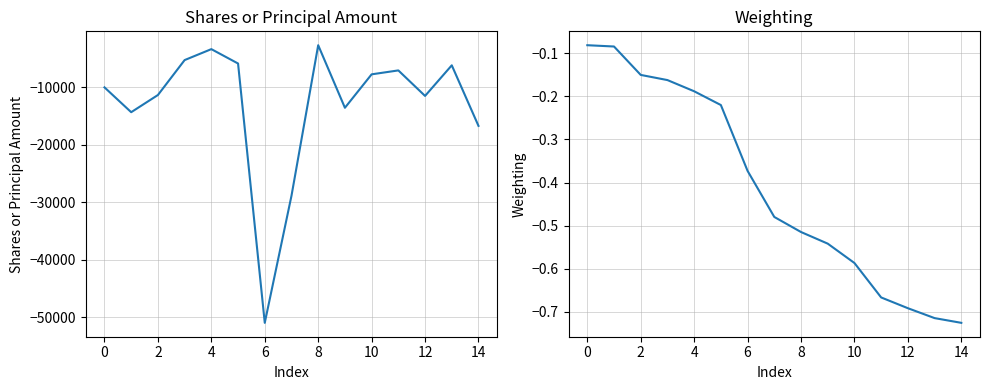

What are all the series names shown in the legend?

Shares or principal amount, Weighting